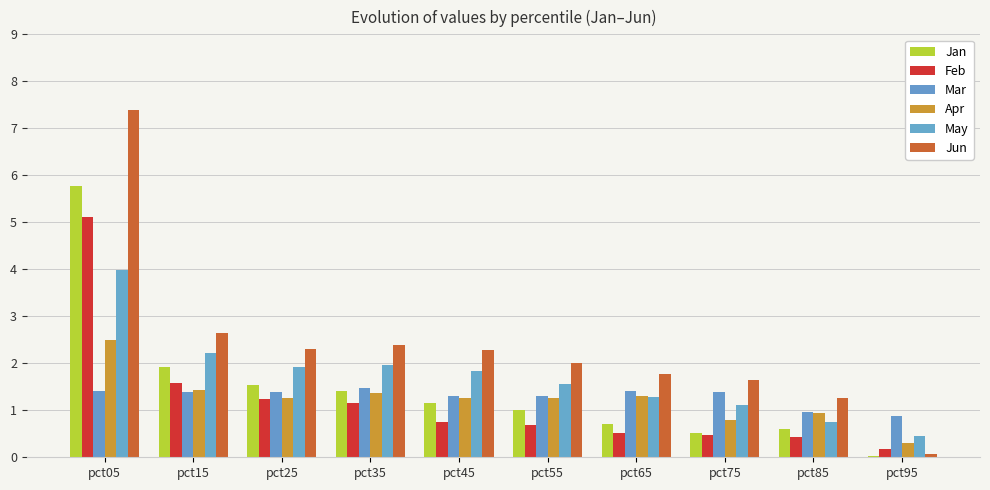

At which label does Mar first exceed 1?

pct05